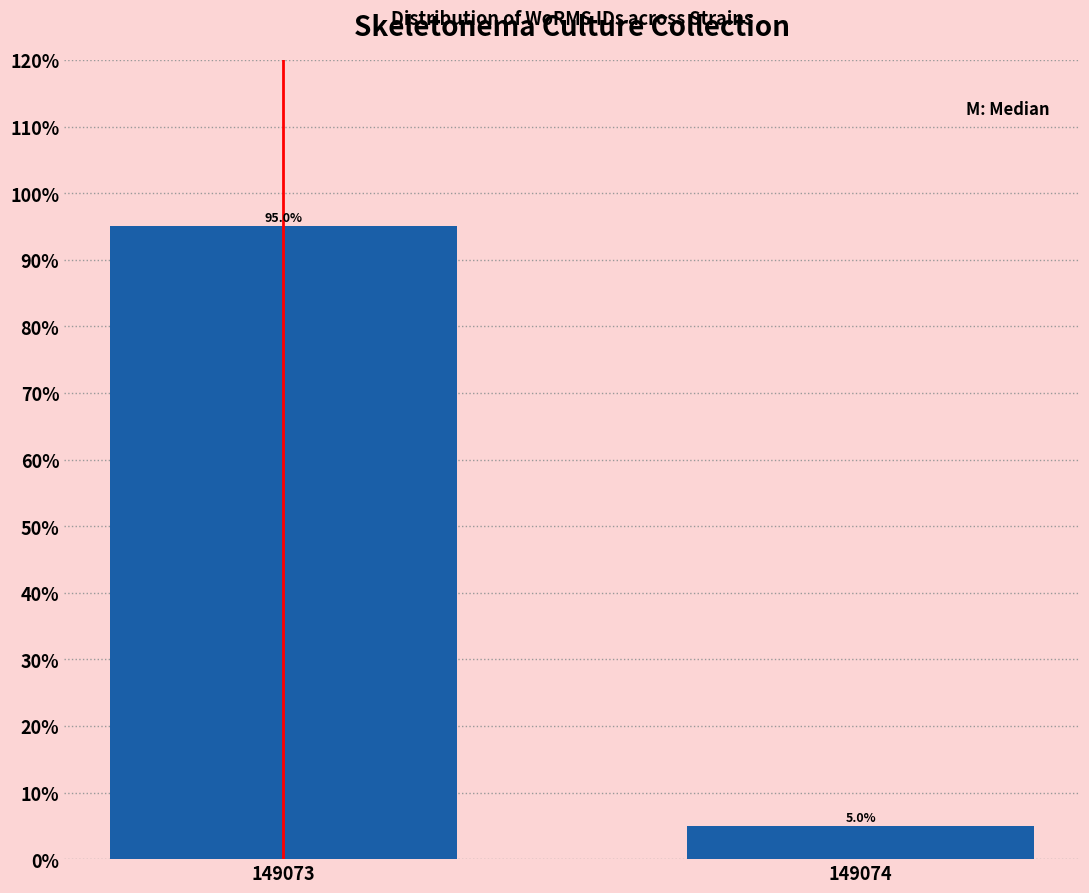

Reading right to left, extract all data points from this chart.

149074=5	149073=95